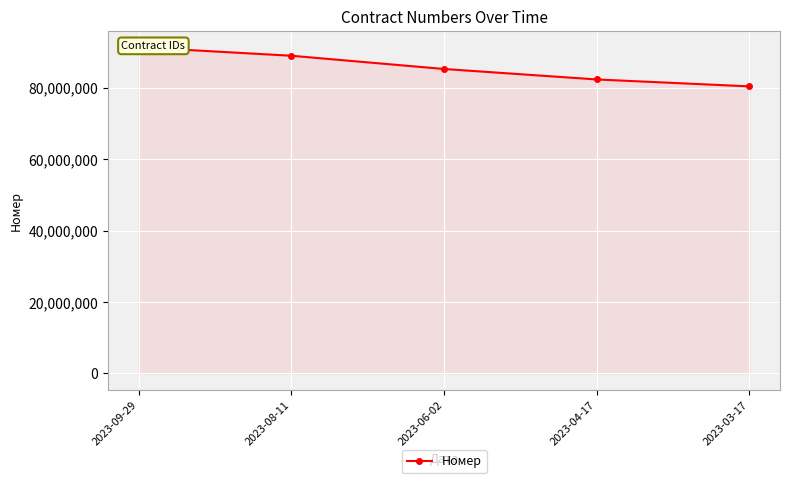

Reading left to right, list all the values displayed in this chart.

2023-09-29=91393439	2023-08-11=89003751	2023-06-02=85293705	2023-04-17=82358194	2023-03-17=80416023